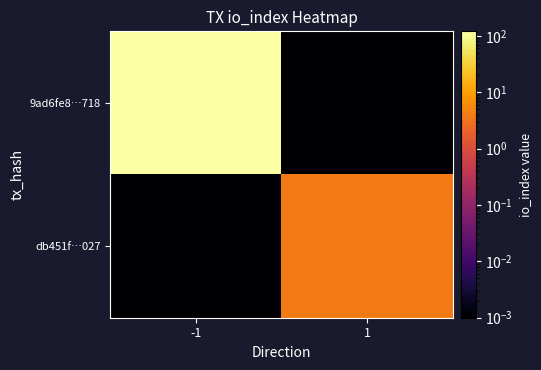

What is the greatest value displayed?

120.0